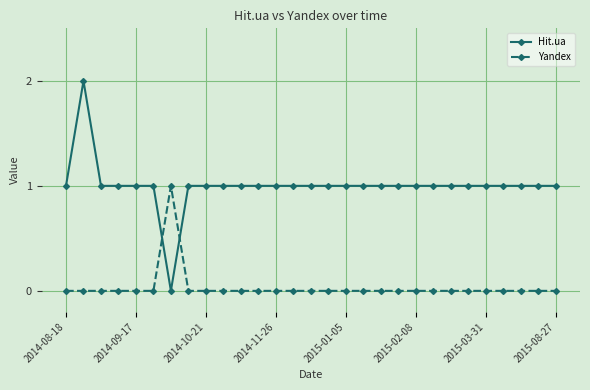

Rank the series by their average value, from lowest to highest.

Yandex, Hit.ua